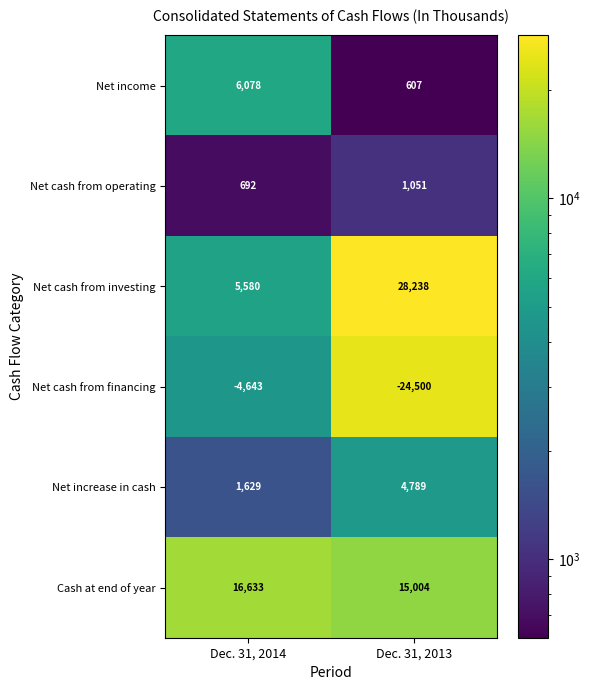

What is the difference between the highest and lowest values at Dec. 31, 2014?

21276